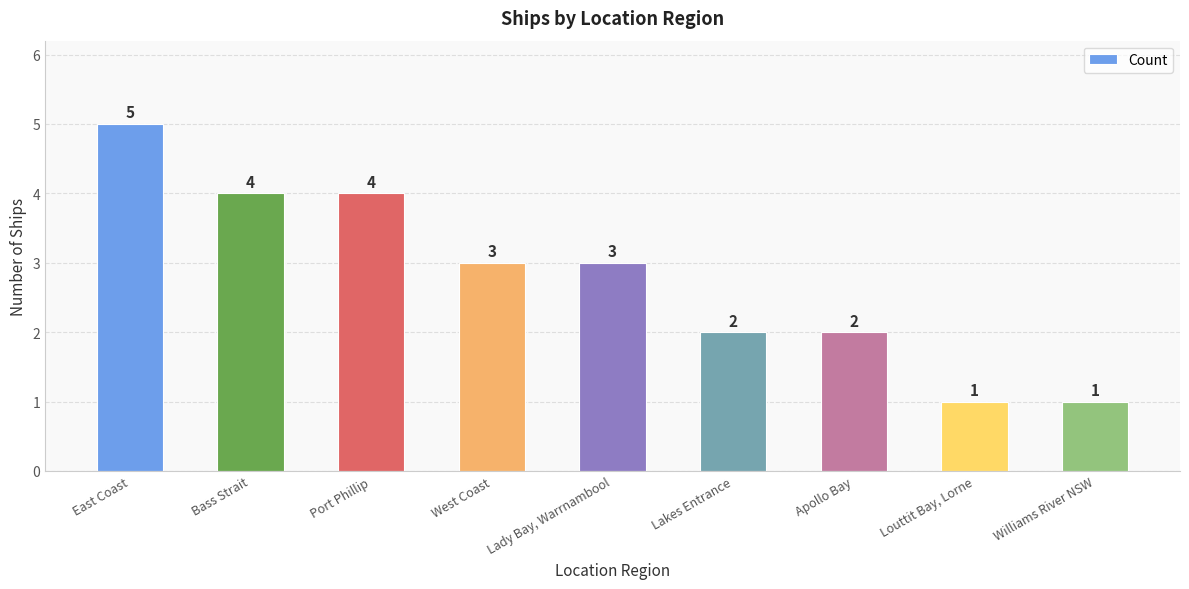

Approximately how many times larger is the value at East Coast compared to Apollo Bay?

2.5